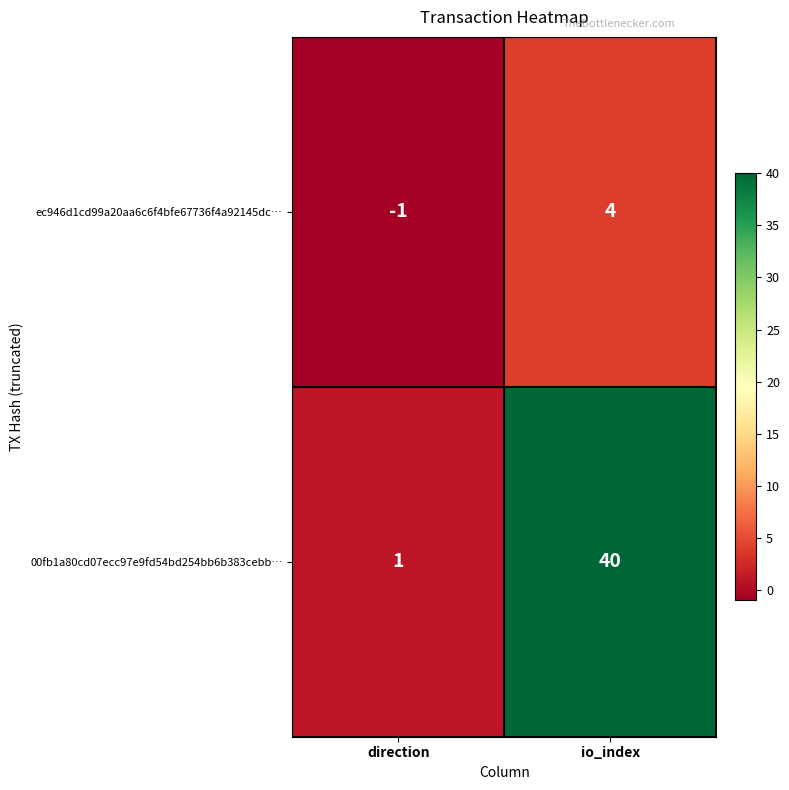

True or false: 00fb1a80cd07ecc97e9fd54bd254bb6b383cebb… has a value of 8 at io_index.

False